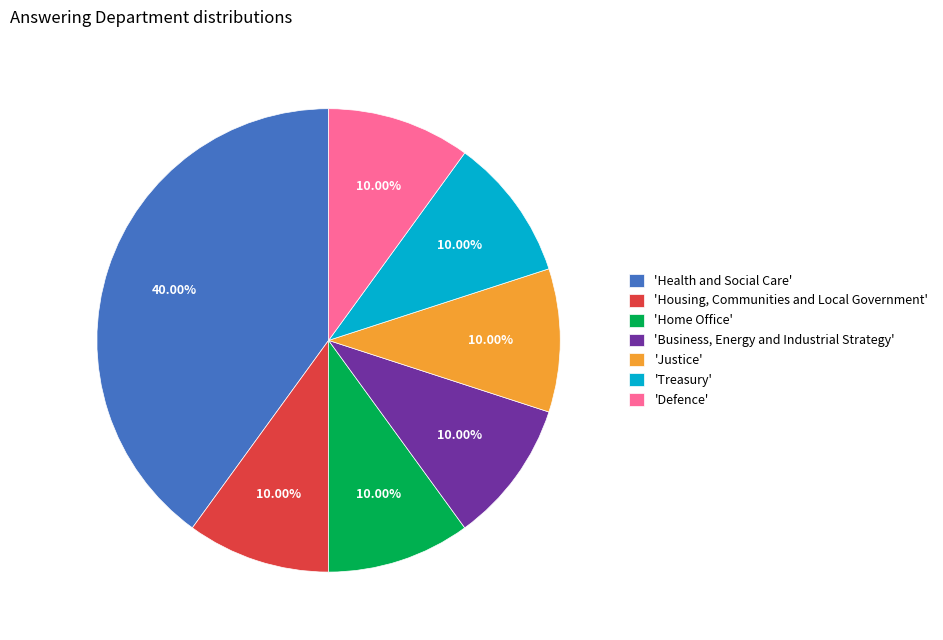

Which slice is the largest?

'Health and Social Care'